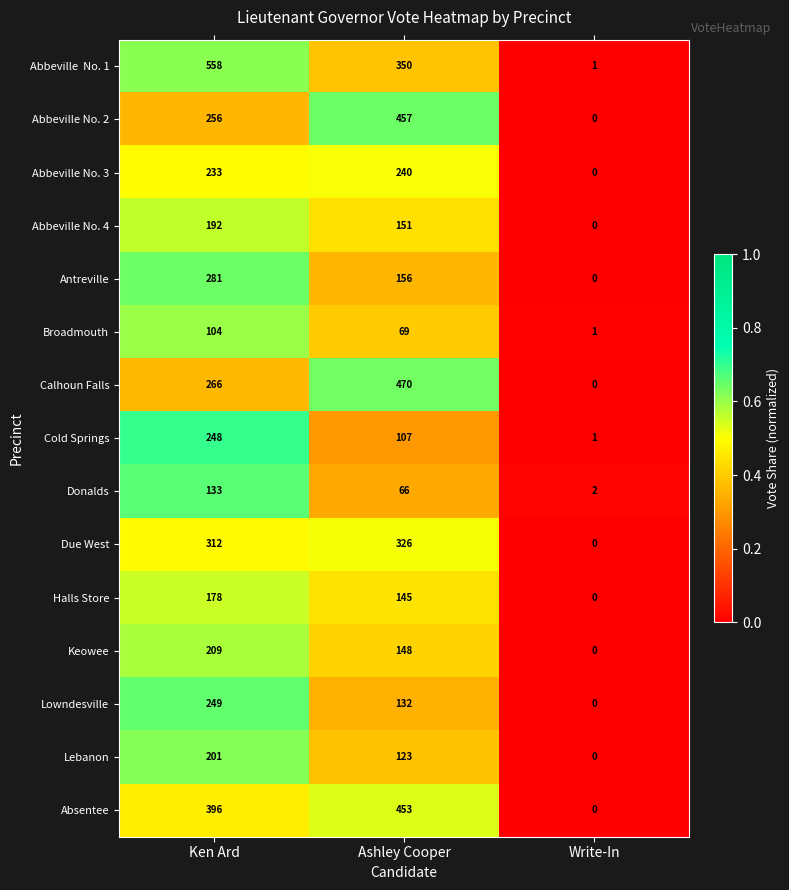

What is the sum of the Halls Store values at Ashley Cooper and Write-In?

145